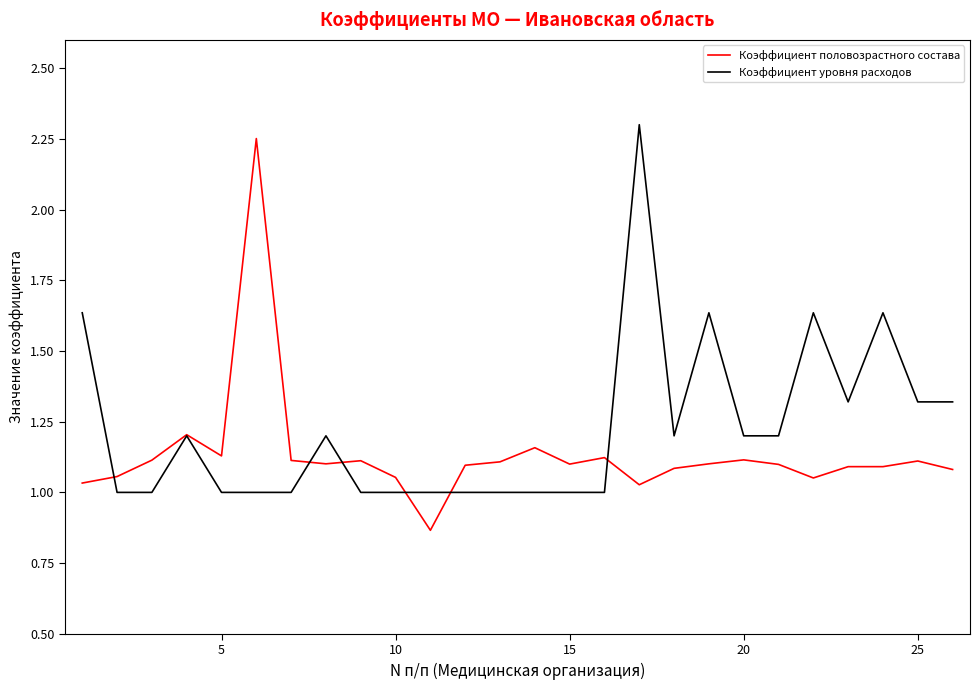

Which series has the largest total across all categories?

Коэффициент уровня расходов